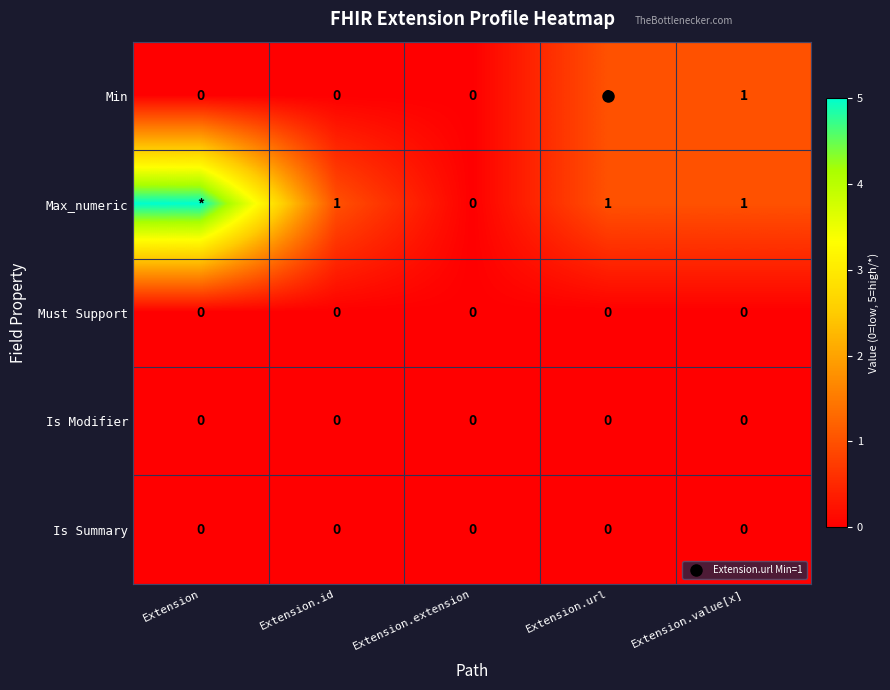

Which has a higher value, Extension or Extension.value[x]?

Extension.value[x]